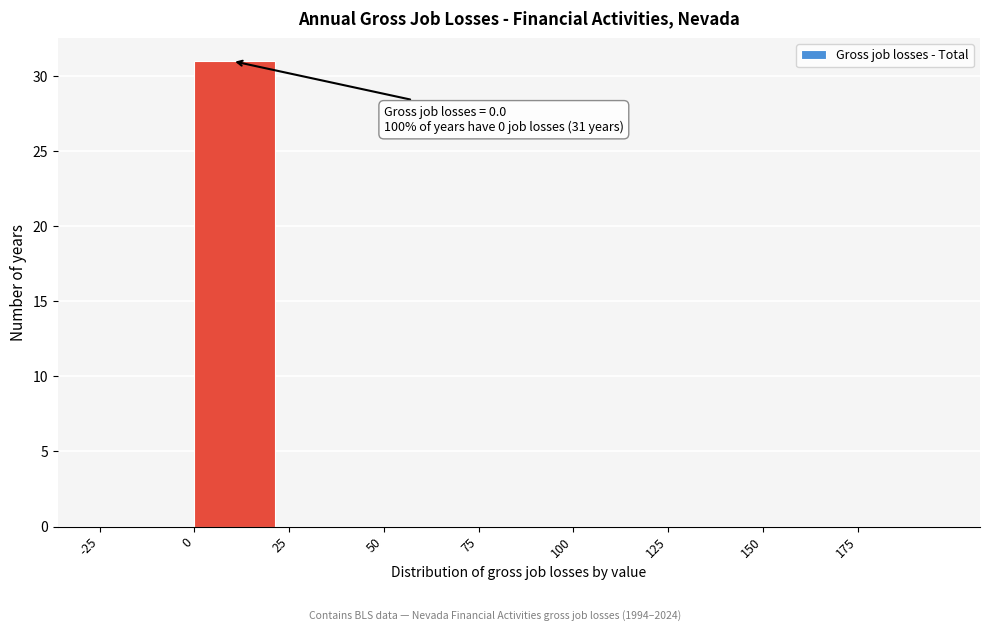

Over which range of the x-axis is the bar tallest?

0 to 25